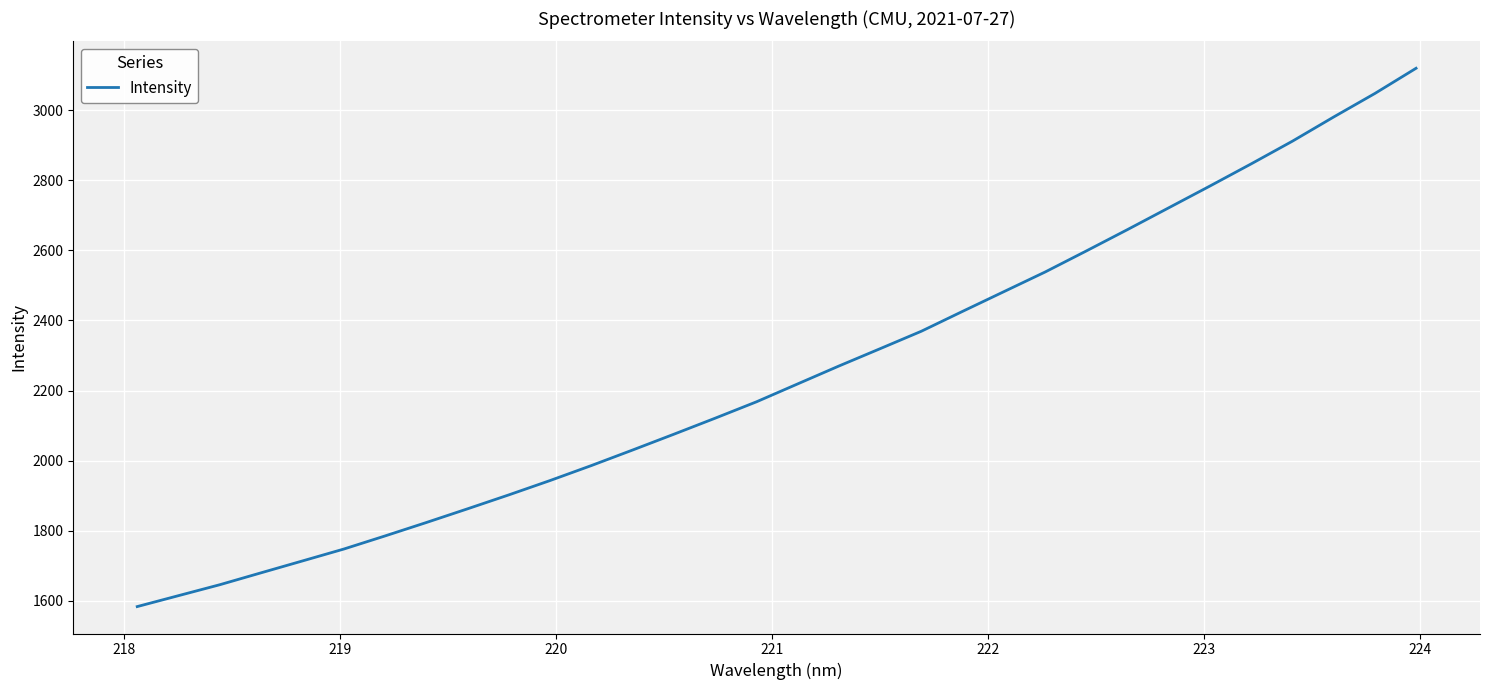

What is the minimum value shown in the chart?

1582.8